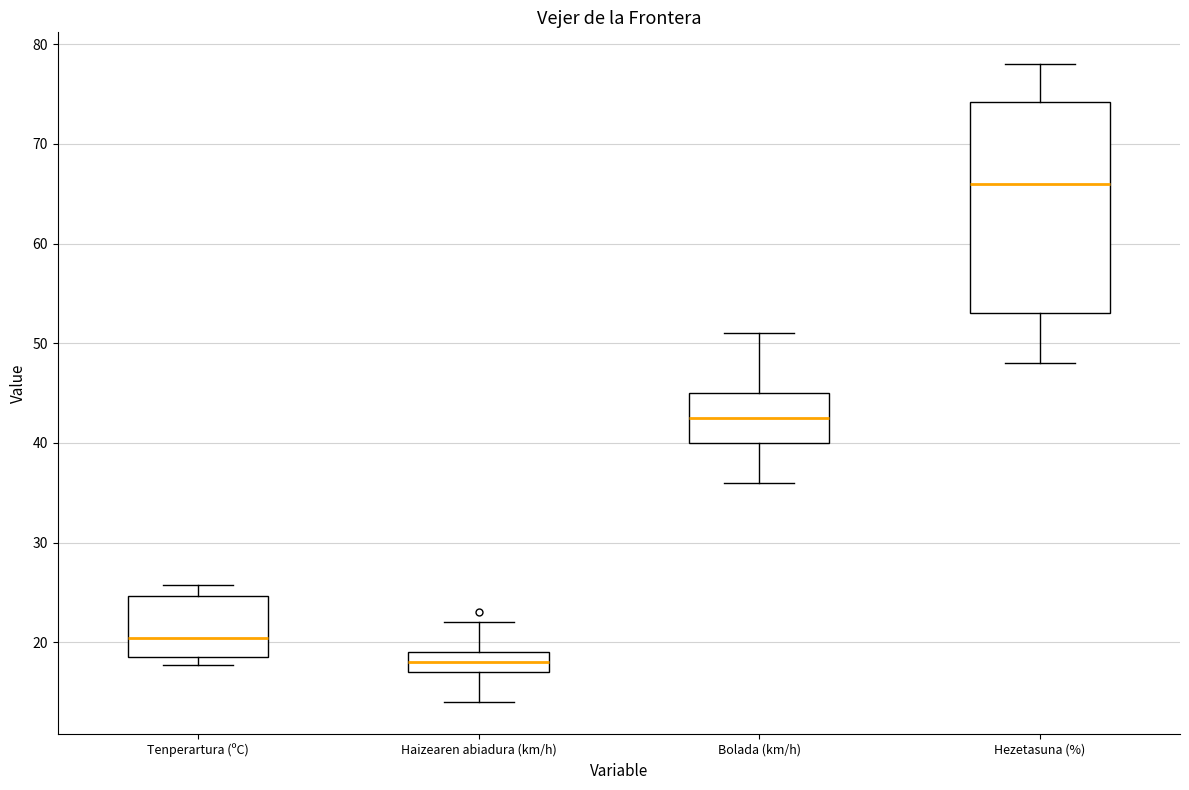

Reading left to right, read every box against the y-axis: the position of its median line, the range the box covers, and the ends of its whiskers. The values are not printed on the chart, so give them approximately, as read against the axis.

Tenperartura (ºC): median 20, box 19 to 25, whiskers 18 to 26
Haizearen abiadura (km/h): median 18, box 17 to 19, whiskers 14 to 22
Bolada (km/h): median 43, box 40 to 45, whiskers 36 to 51
Hezetasuna (%): median 66, box 53 to 74, whiskers 48 to 78